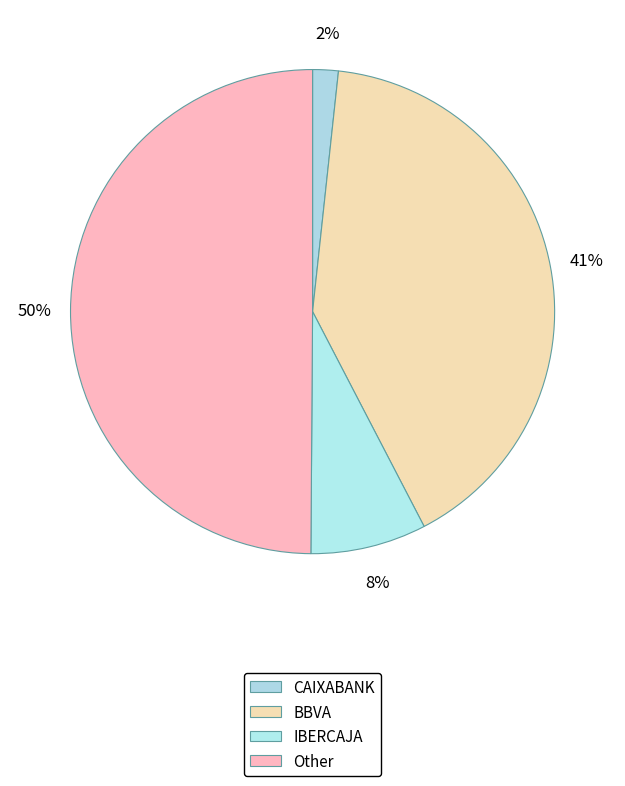

To the nearest percent, what is the difference between the largest and smallest slice percentages?

48%